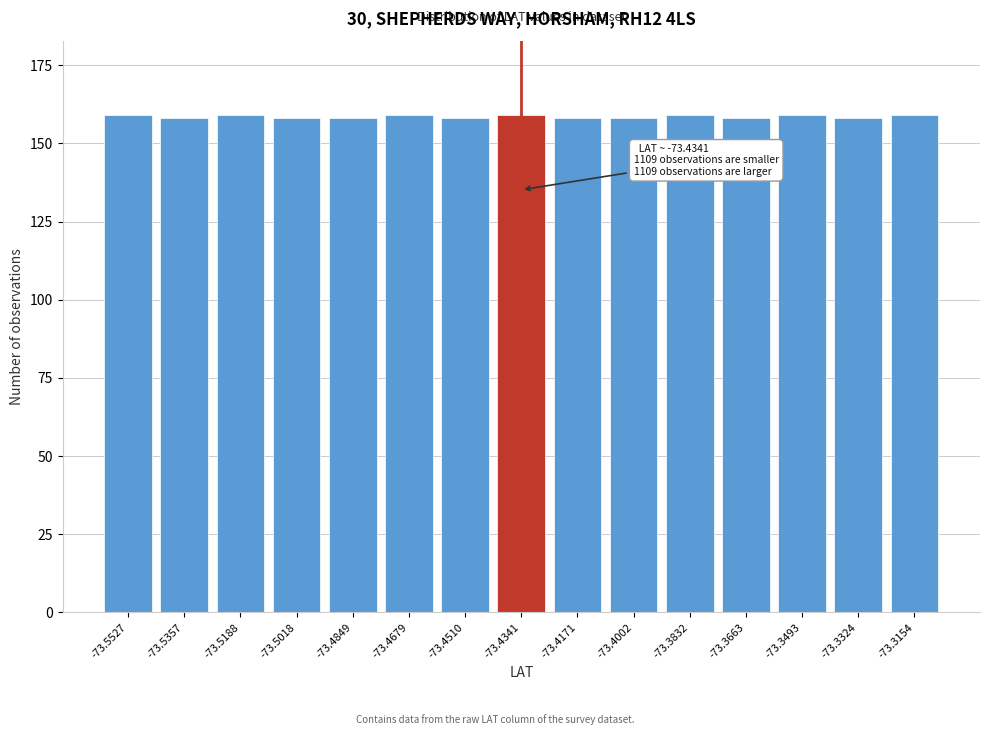

Reading left to right, transcribe all the data shown in this chart.

-73.5527=159	-73.5357=158	-73.5188=159	-73.5018=158	-73.4849=158	-73.4679=159	-73.4510=158	-73.4341=159	-73.4171=158	-73.4002=158	-73.3832=159	-73.3663=158	-73.3493=159	-73.3324=158	-73.3154=159